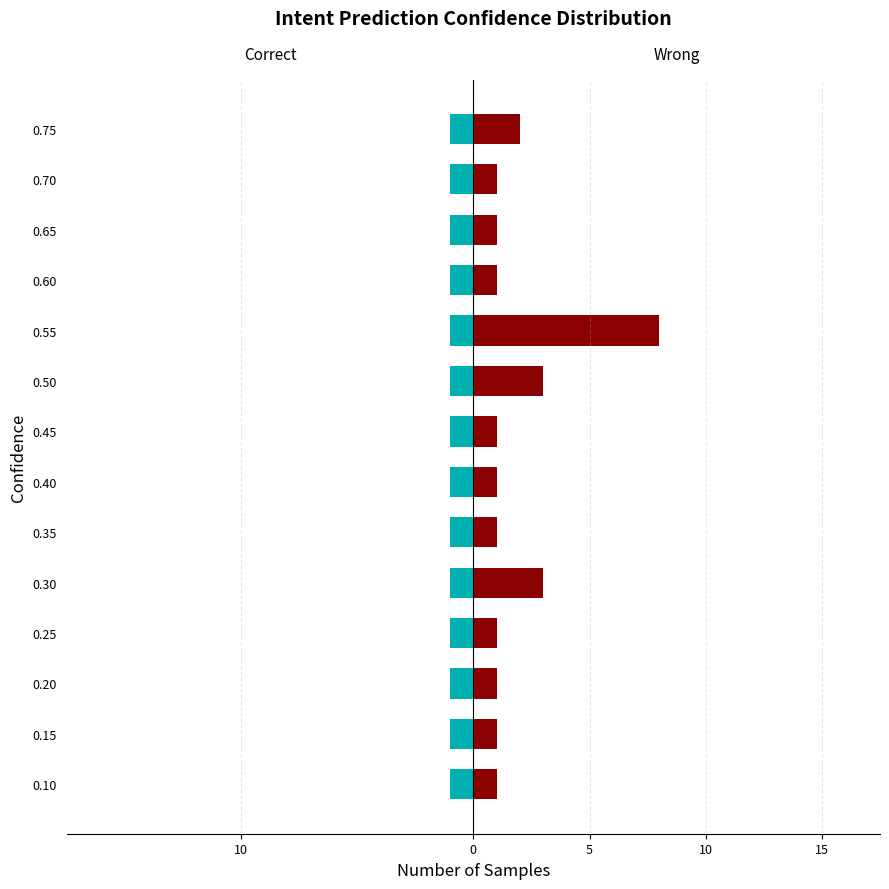

What is the greatest value displayed?

8.0